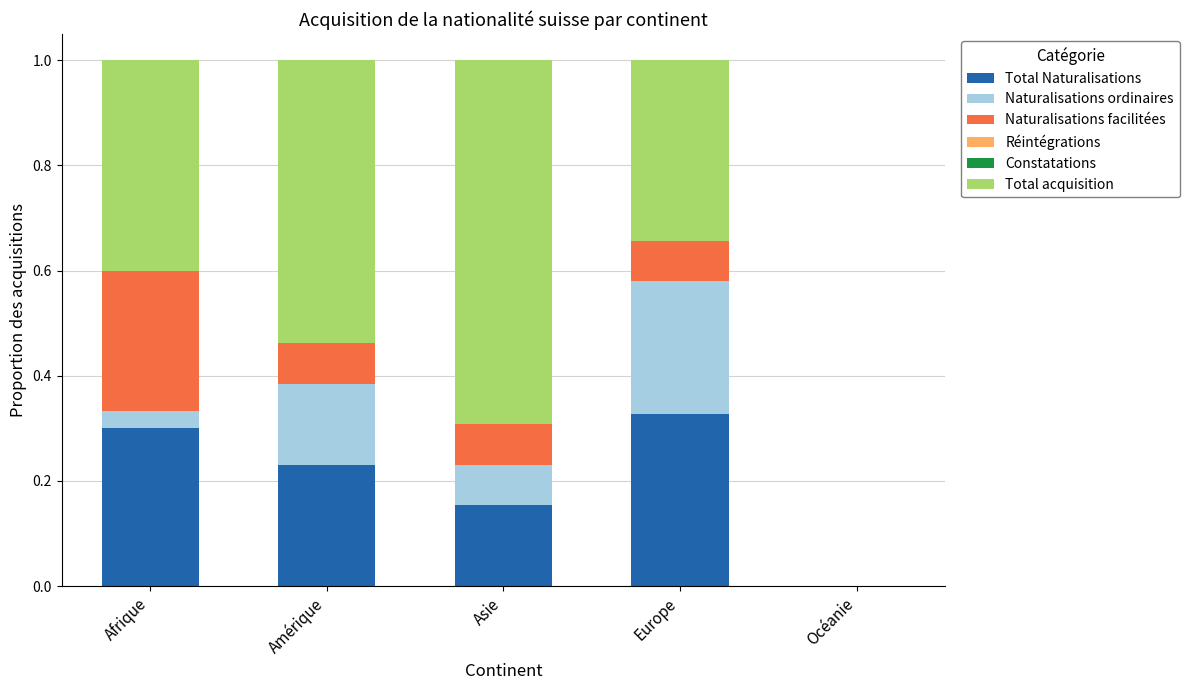

Are the bars grouped side by side (vs. stacked)?

No